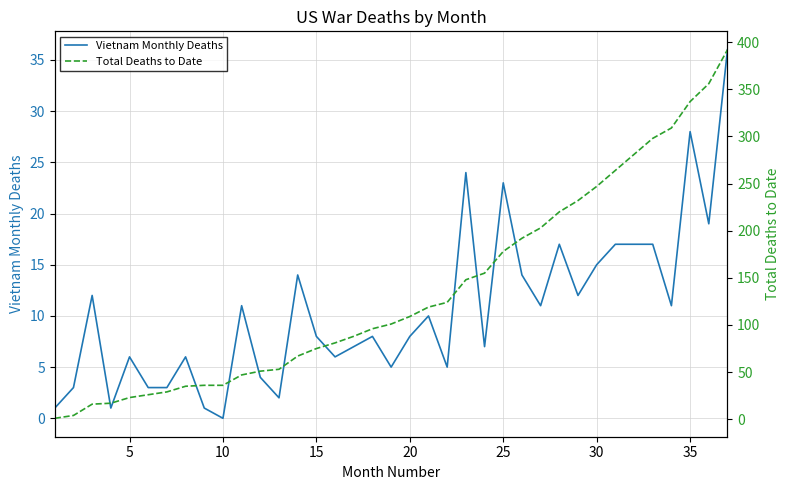

Does the chart display data point markers on the line(s)?

No